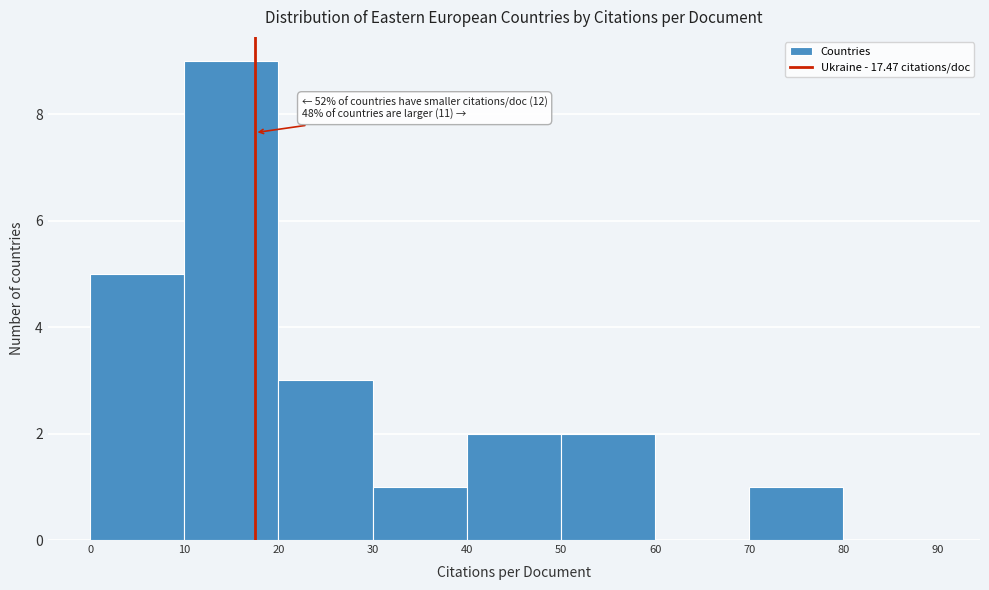

Which range on the x-axis has the tallest bar?

10 to 20